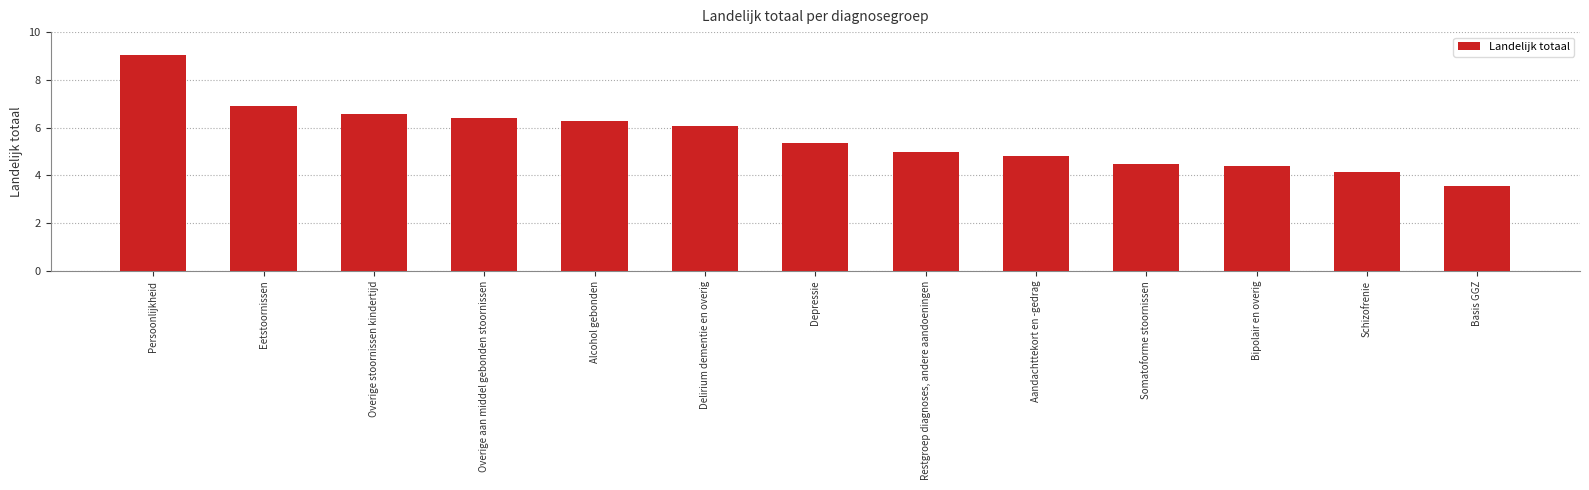

The chart shows a value of 6.1 at Delirium dementie en overig. True or false?

True